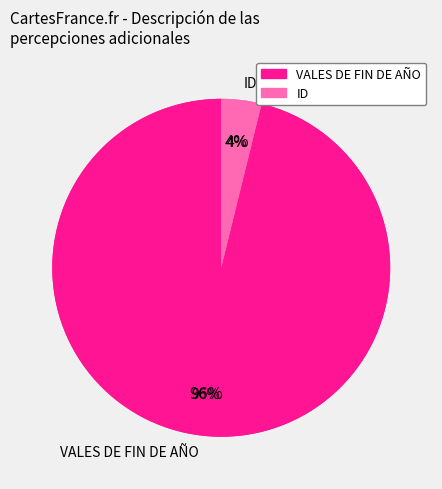

Do ID and VALES DE FIN DE AÑO together represent more than half of the pie?

Yes